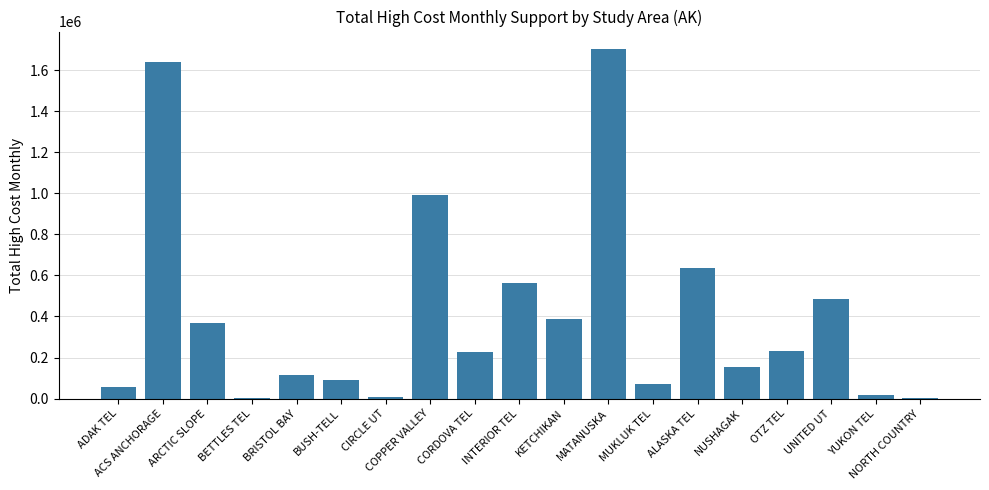

True or false: the data shows 1181544.9 at MATANUSKA.

False